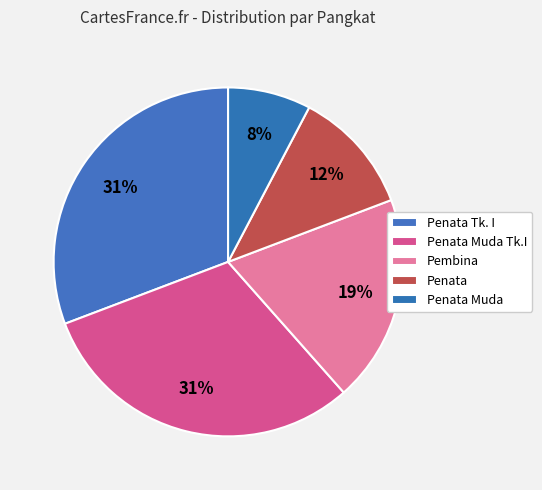

To the nearest percent, what percentage of the pie is Penata Muda Tk.I?

31%